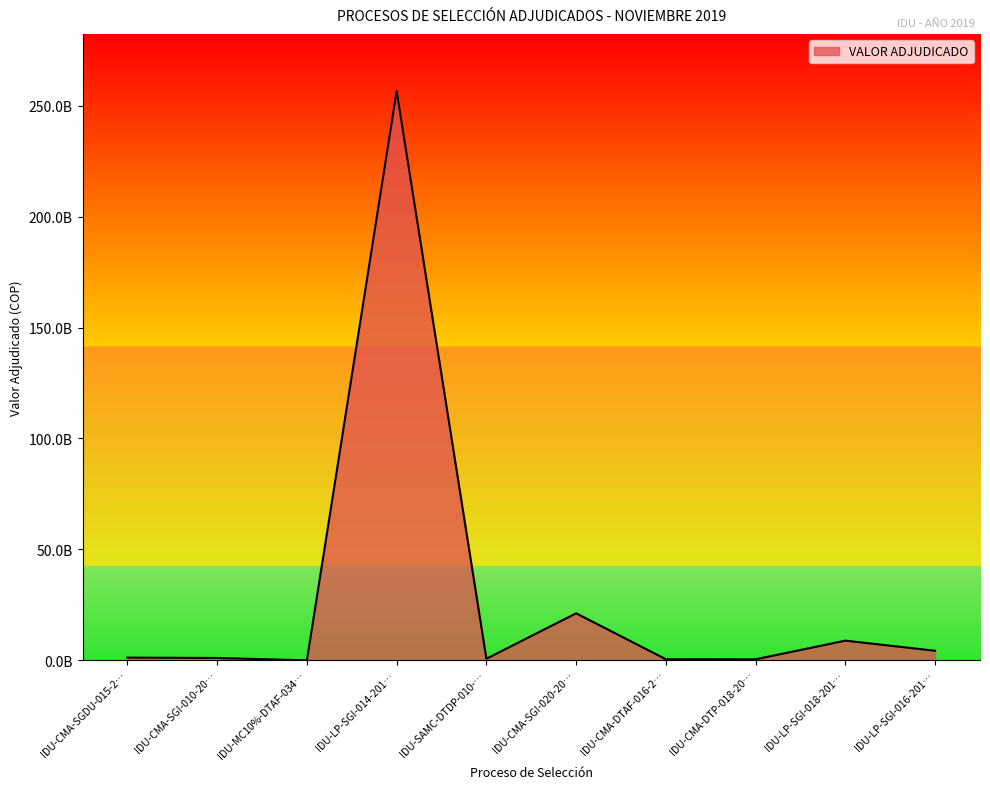

At which category does the data reach its first local valley?

IDU-MC10%-DTAF-034…